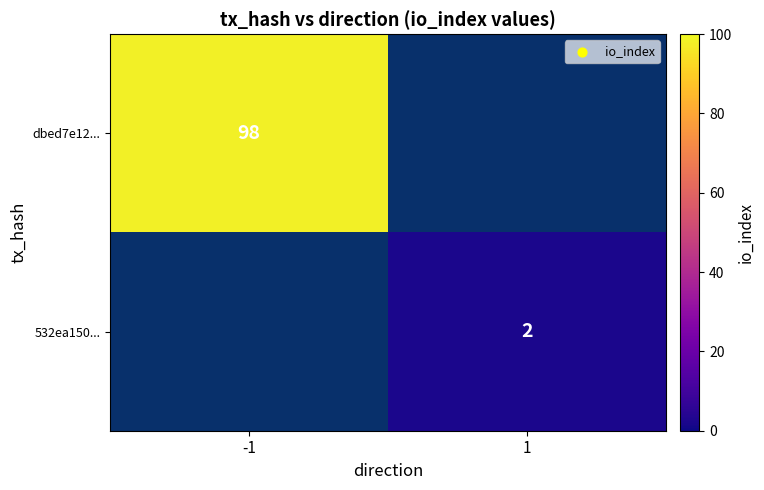

Is it true that dbed7e12... equals 98 at -1?

True